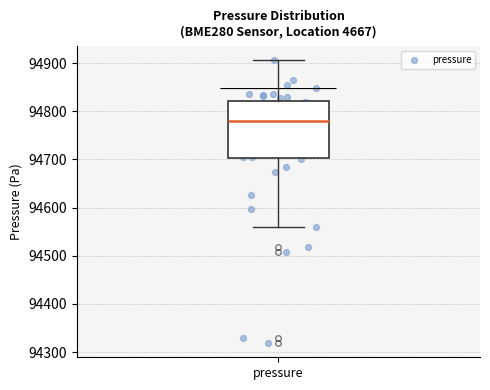

Where is the lower edge of the box for pressure on the y-axis? The values are not printed on the chart, so give them approximately, as read against the axis.

94700